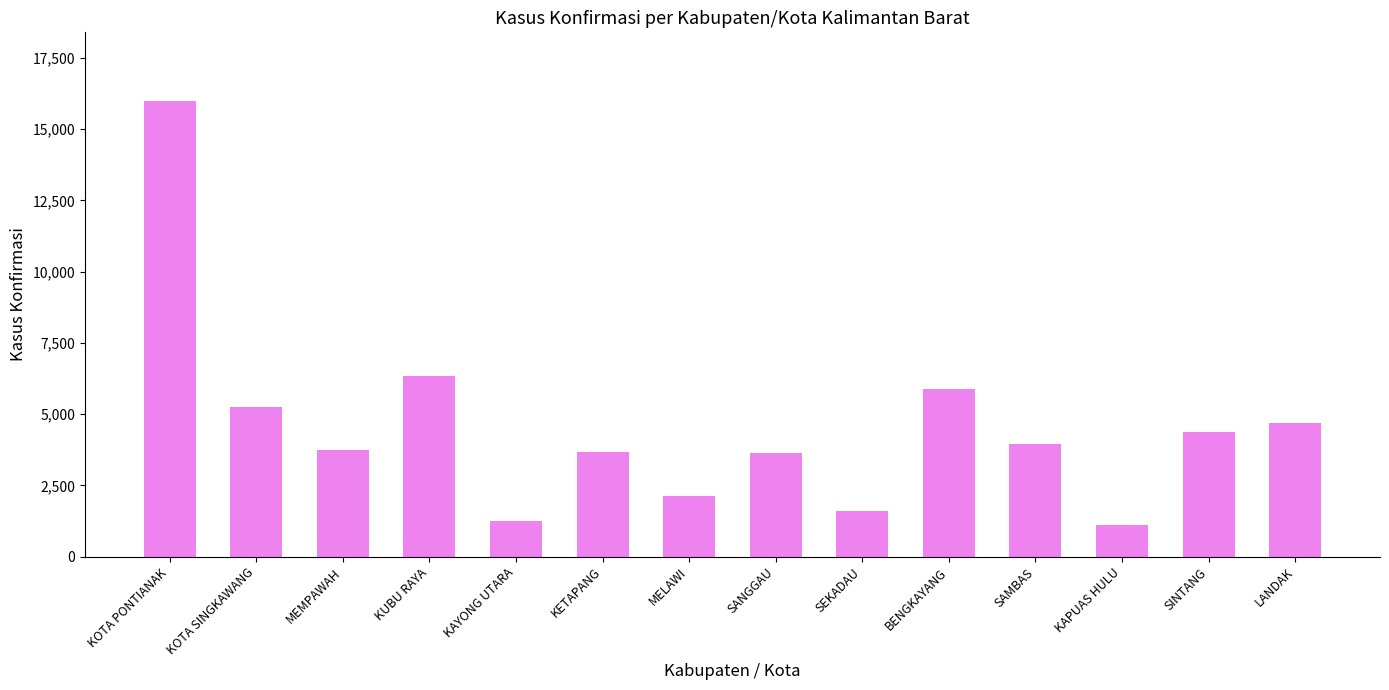

What is the average value?

4545